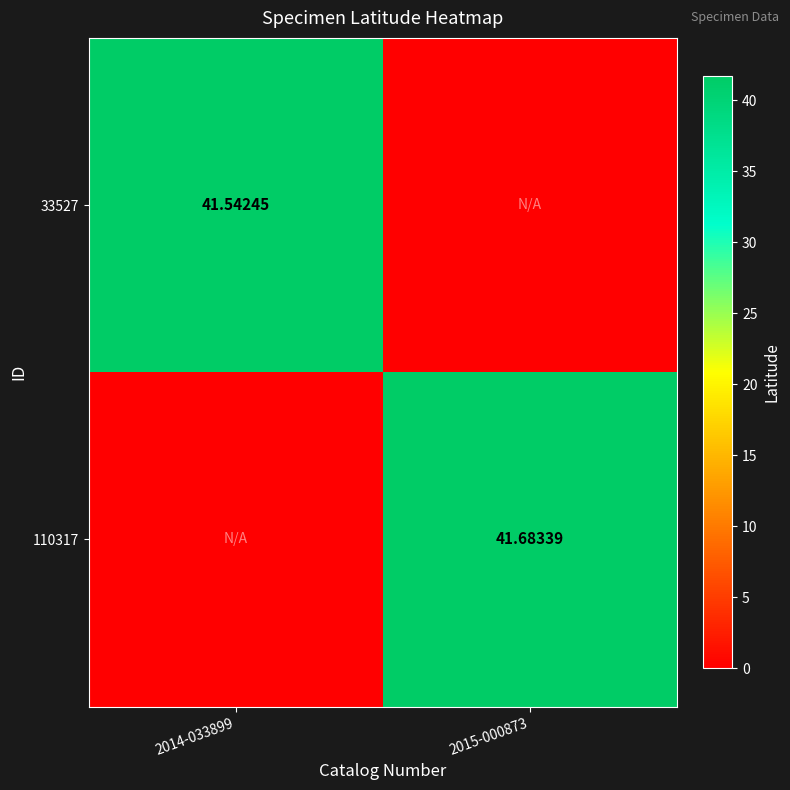

Is the value of 33527 at 2014-033899 greater than the value of 110317 at 2015-000873?

No